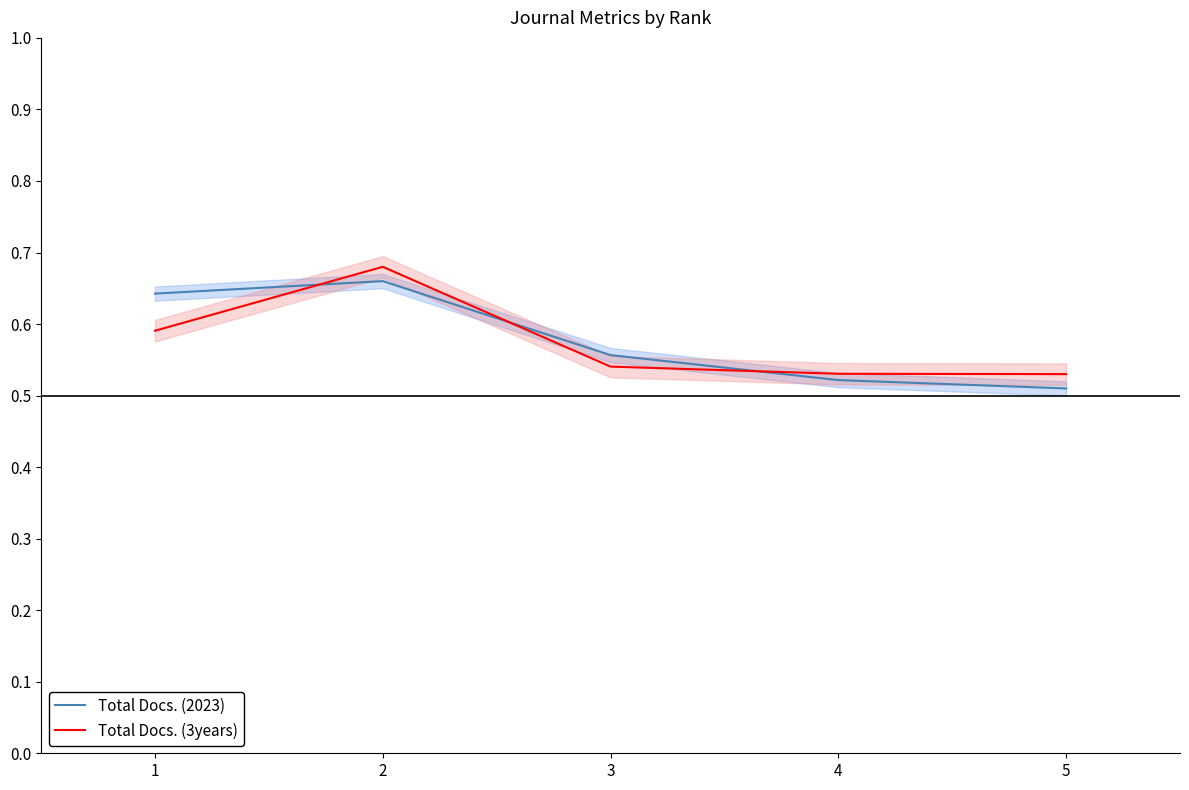

Reading right to left, what are all the values shown in this chart?

Total Docs. (2023): 0.5	0.5	0.6	0.7	0.6
Total Docs. (3years): 0.5	0.5	0.5	0.7	0.6